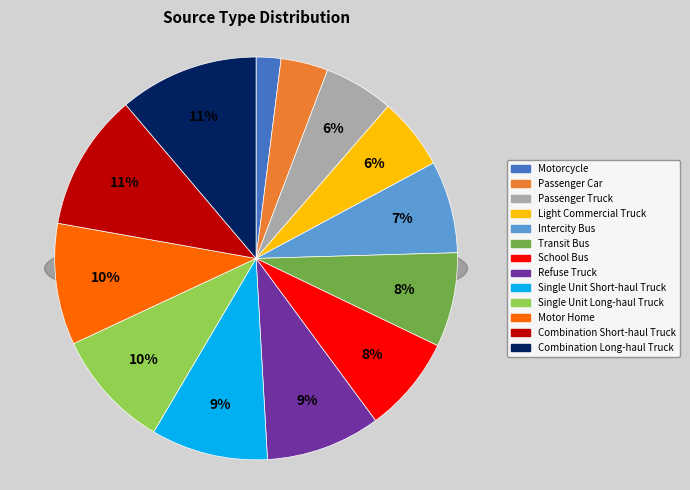

Which slice is the smallest?

Motorcycle